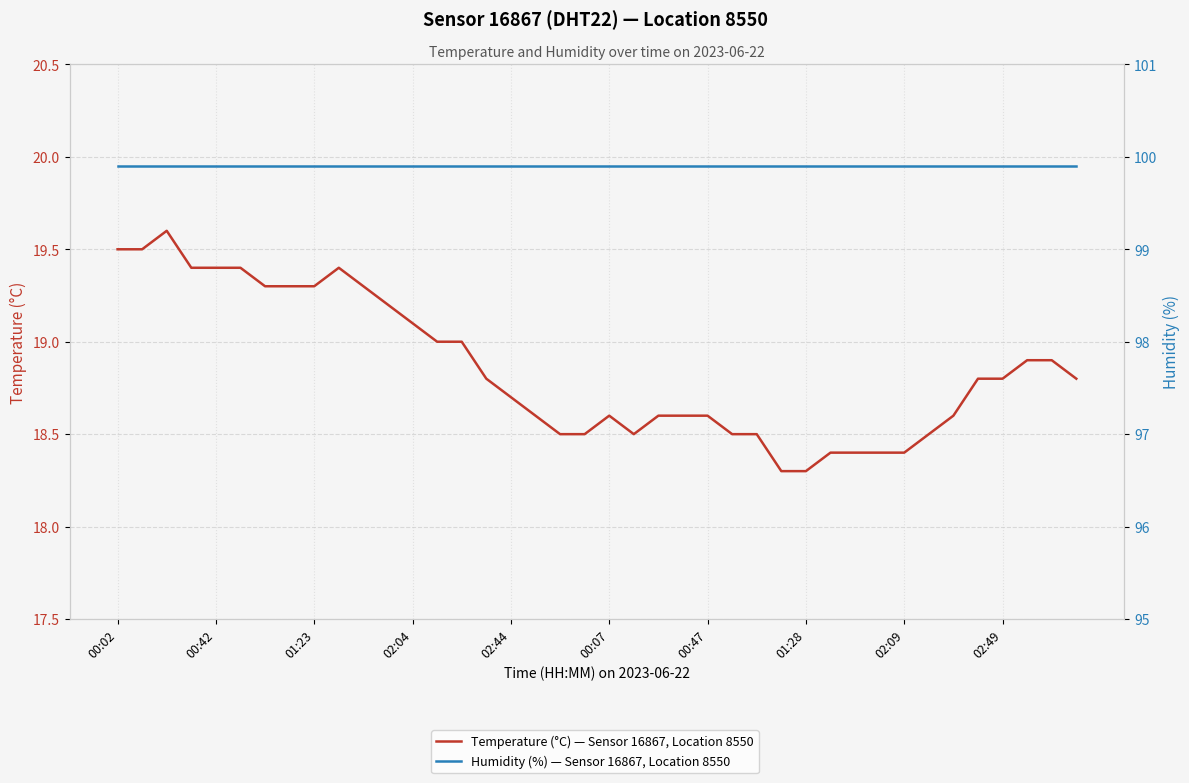

What value does the Humidity (%) — Sensor 16867, Location 8550 series have at 34?

99.9